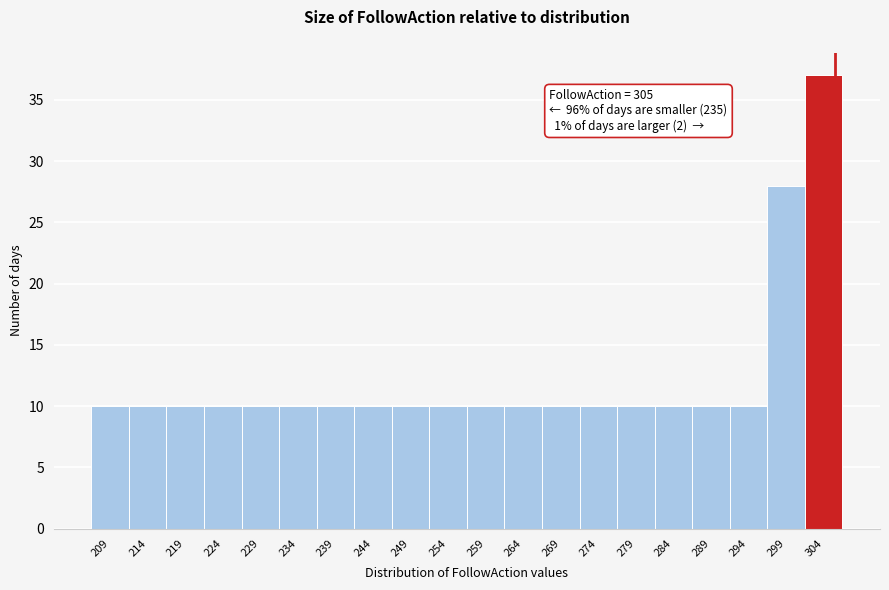

Over which range of the x-axis is the bar tallest?

301.05 to 306.00